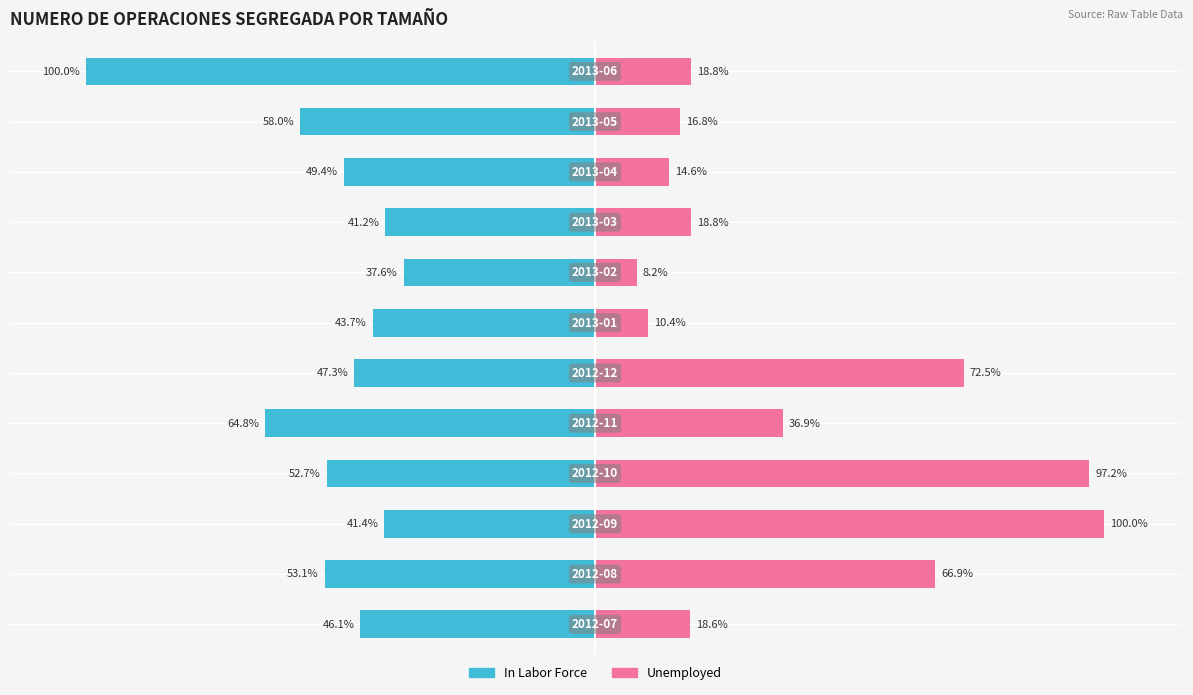

At 3, list the series in order from largest to smallest.

Unemployed, In Labor Force